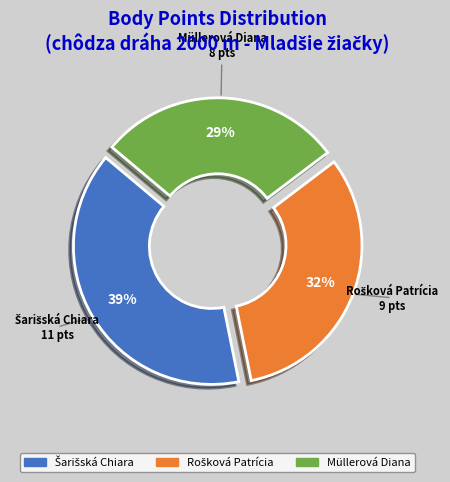

How many segments does this pie chart have?

3